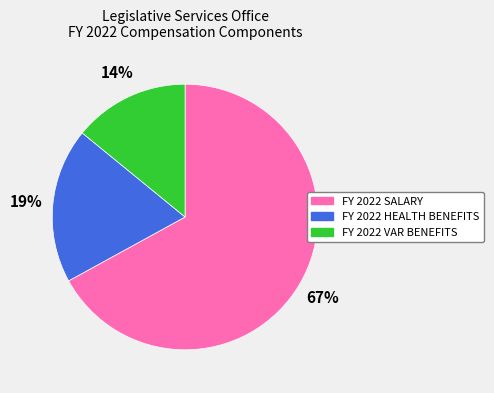

To the nearest percent, what is the difference between the largest and smallest slice percentages?

53%